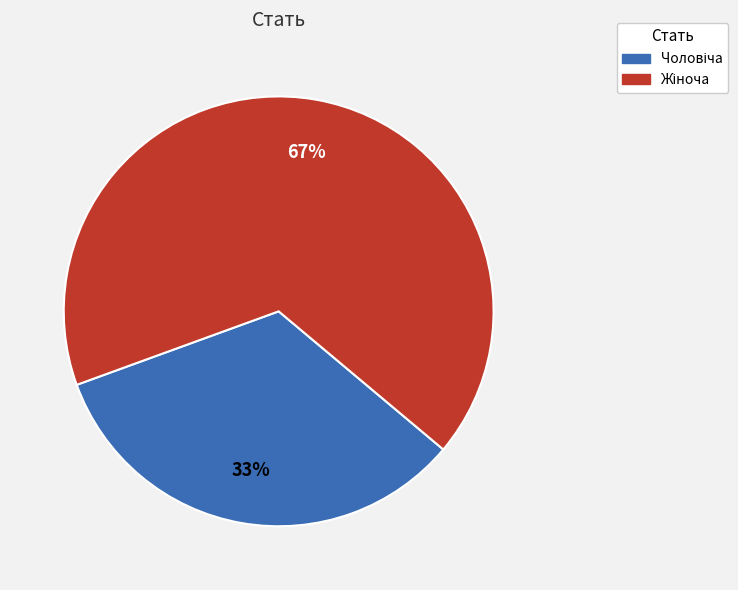

Is there any slice that represents more than half of the pie?

Yes